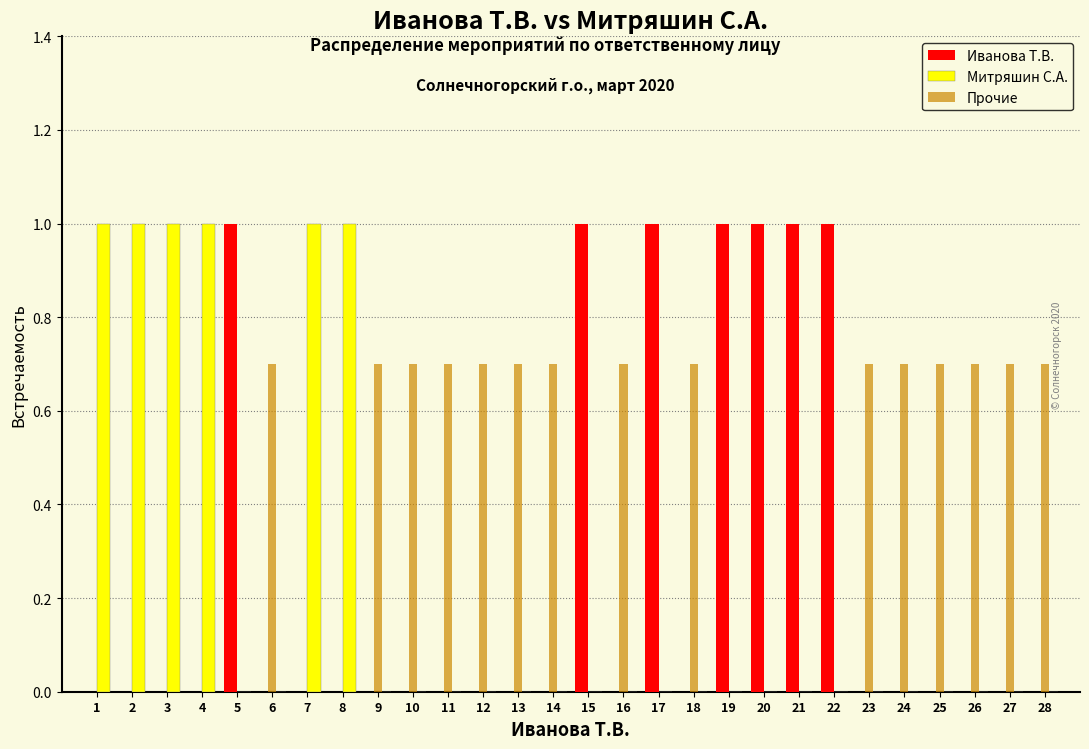

Which series has the largest total across all categories?

Прочие